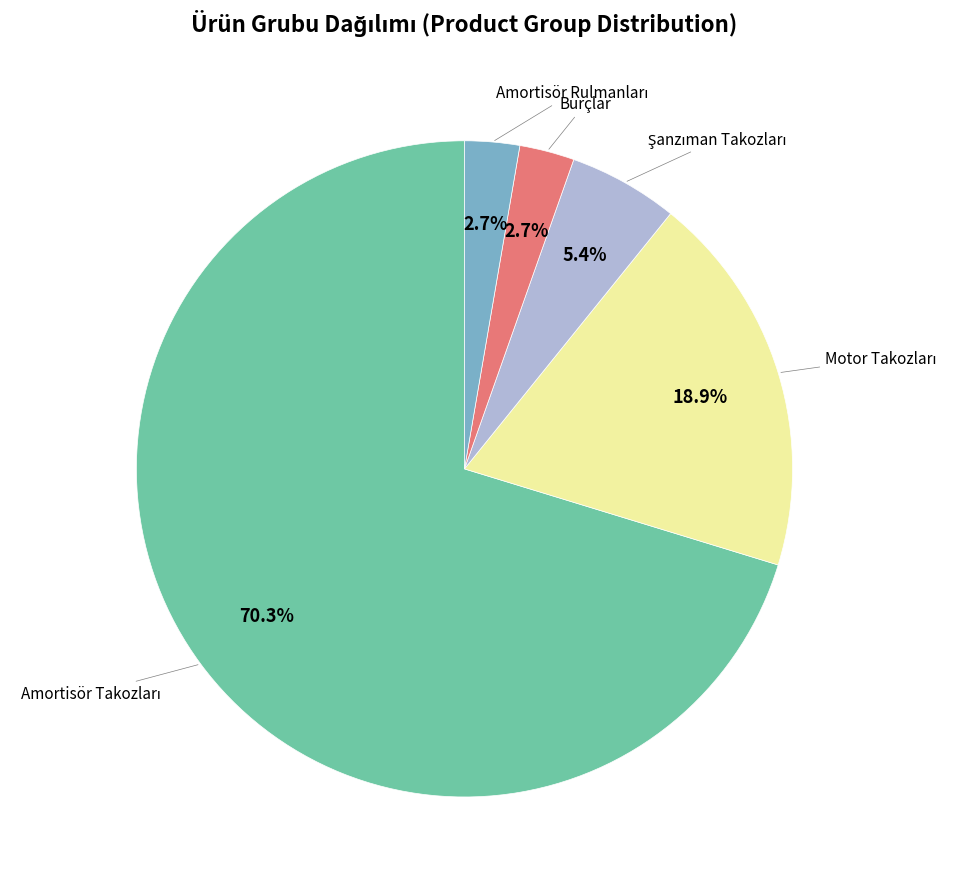

Count the number of slices in the pie.

5